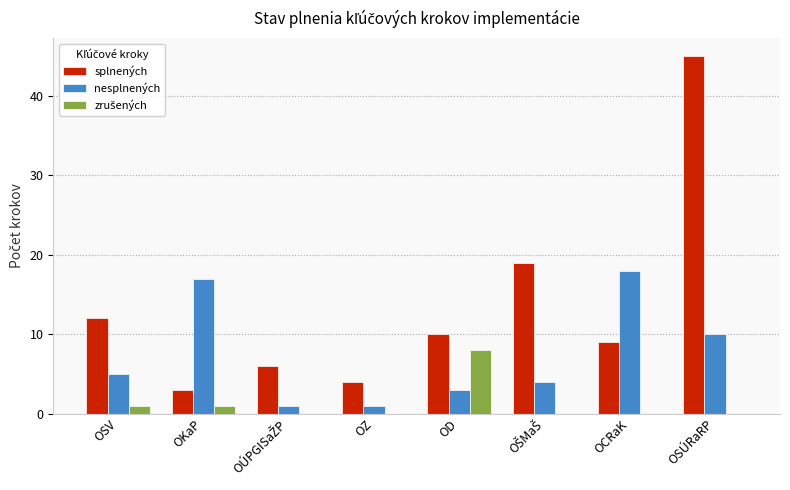

At which category is the sum across all series the highest?

OSÚRaRP